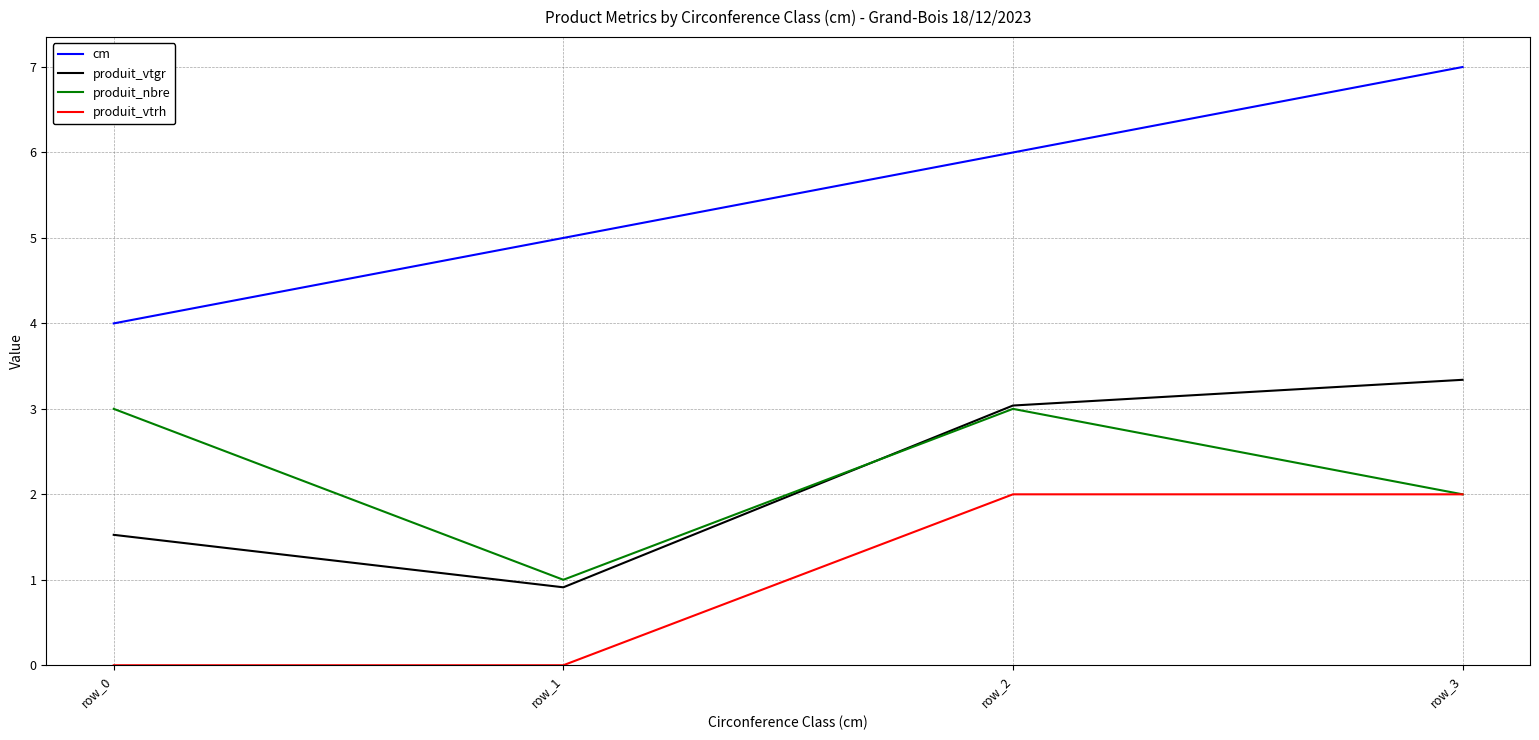

The value of produit_vtgr at row_2 is 3.0. True or false?

True